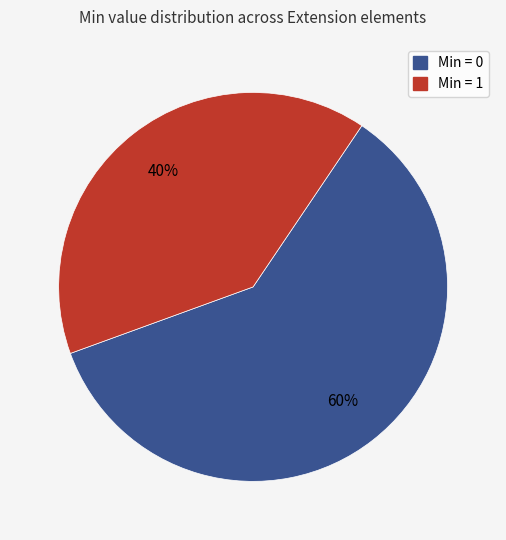

To the nearest percent, what is the difference between the largest and smallest slice percentages?

20%